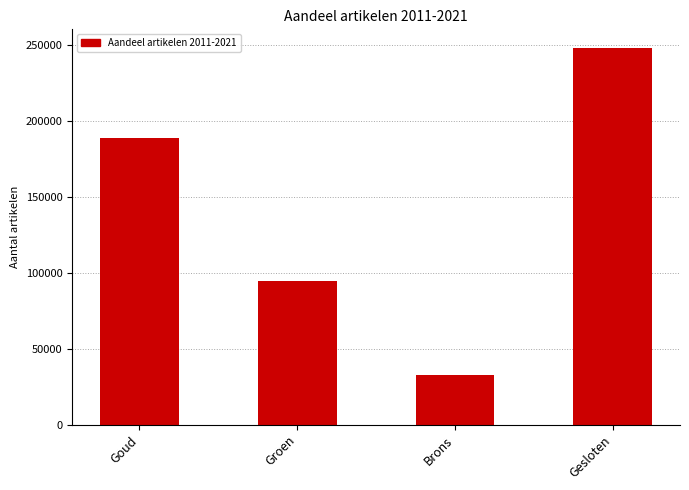

What is the minimum value shown in the chart?

32859